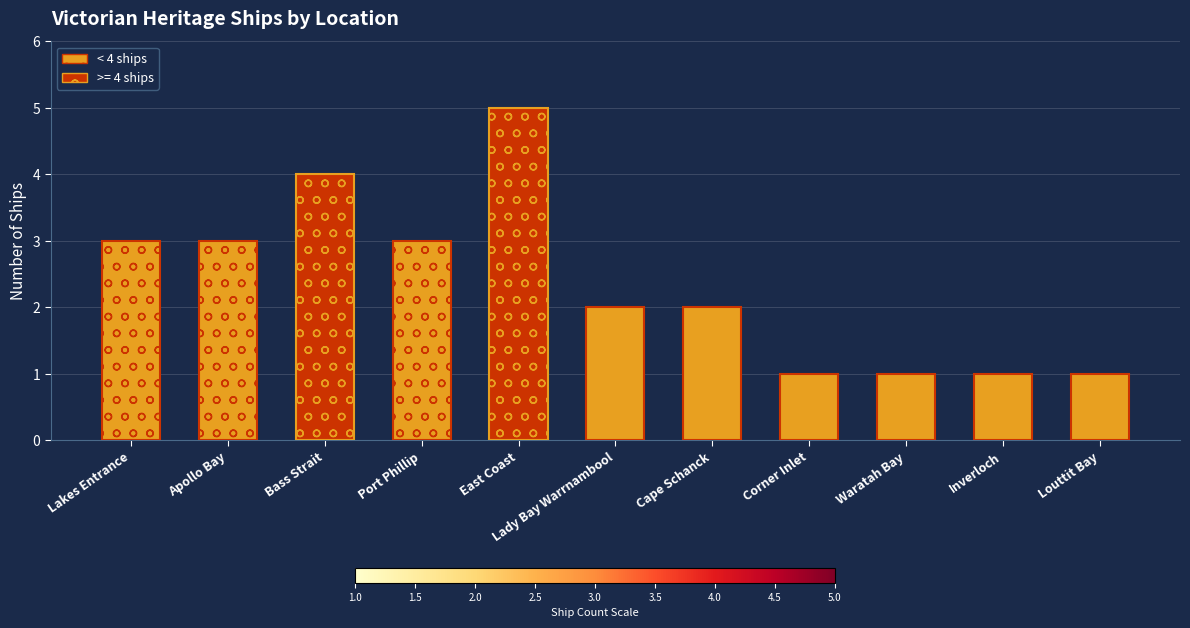

What is the value of the 2nd bar from the left?

3